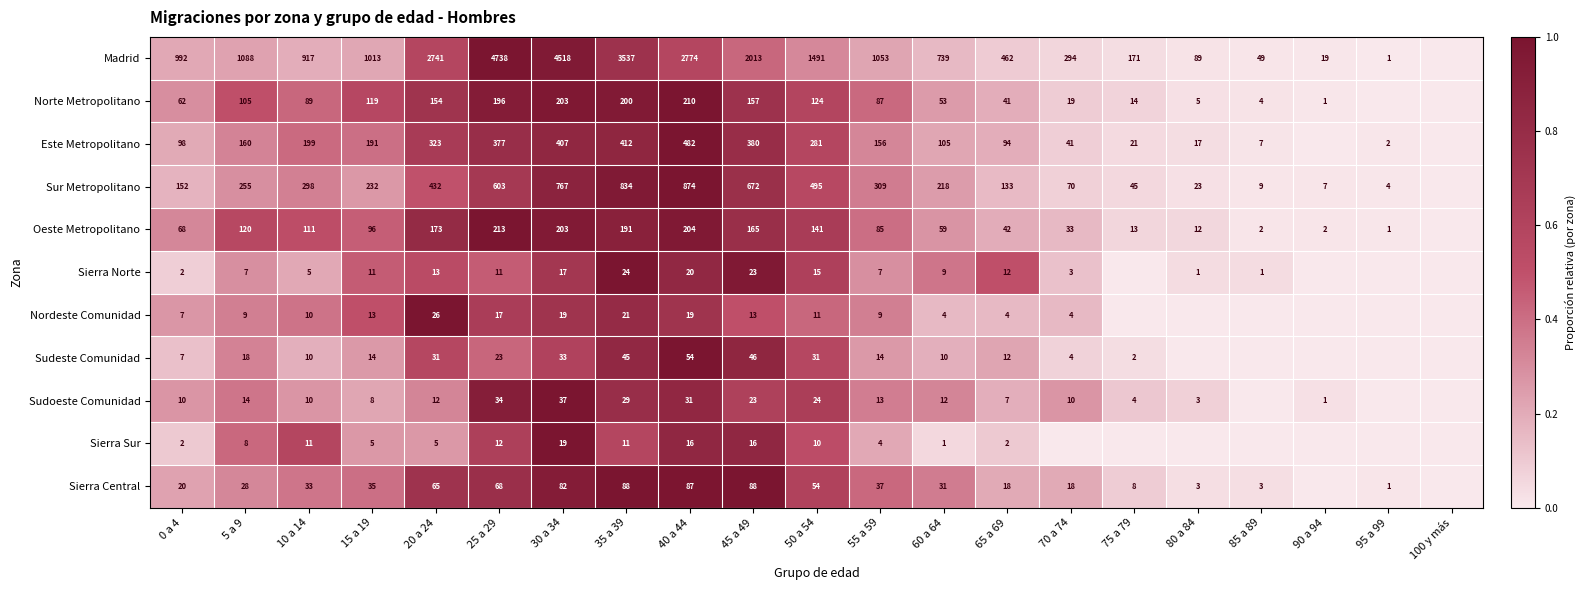

What is the difference between the highest and lowest values at 55 a 59?

1049